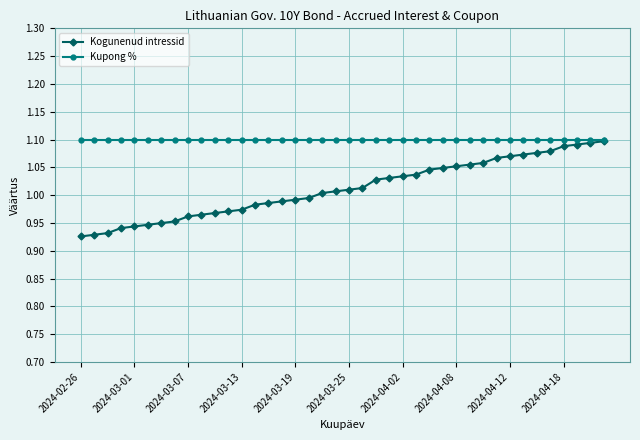

Which series has the largest total across all categories?

Kupong %